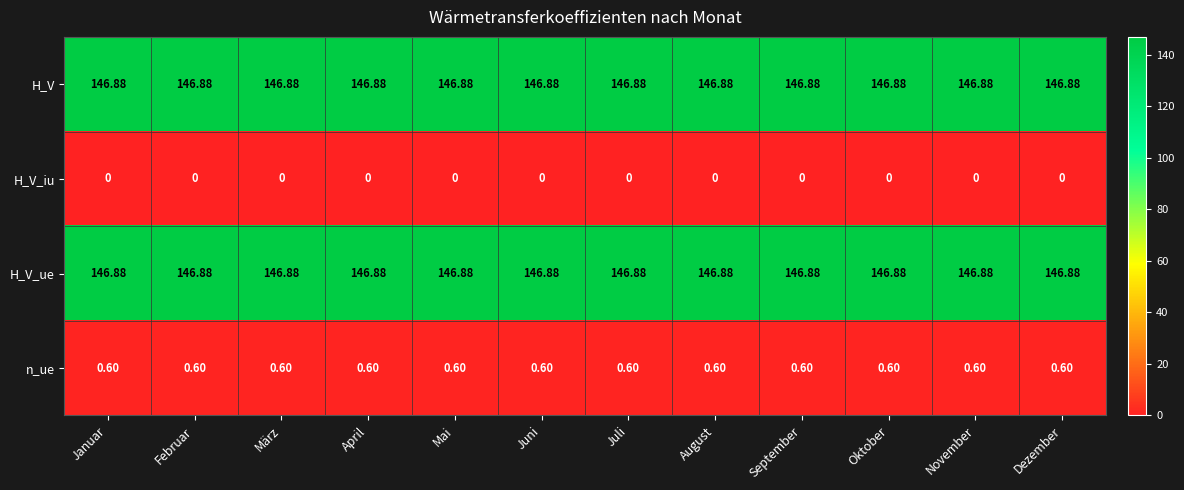

At which category is the sum across all series the highest?

Januar